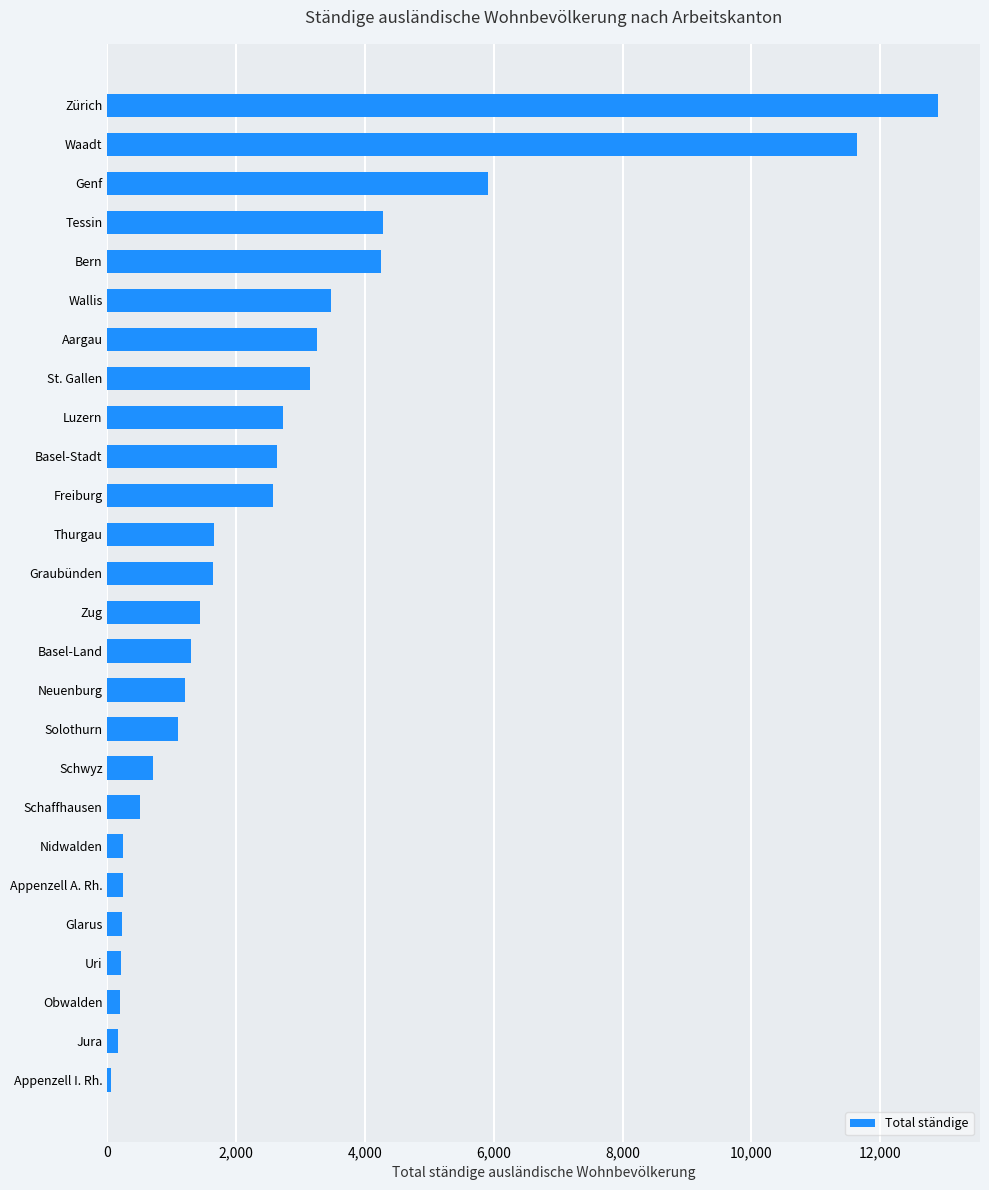

Where is the data nearest to the value 6484?

Genf